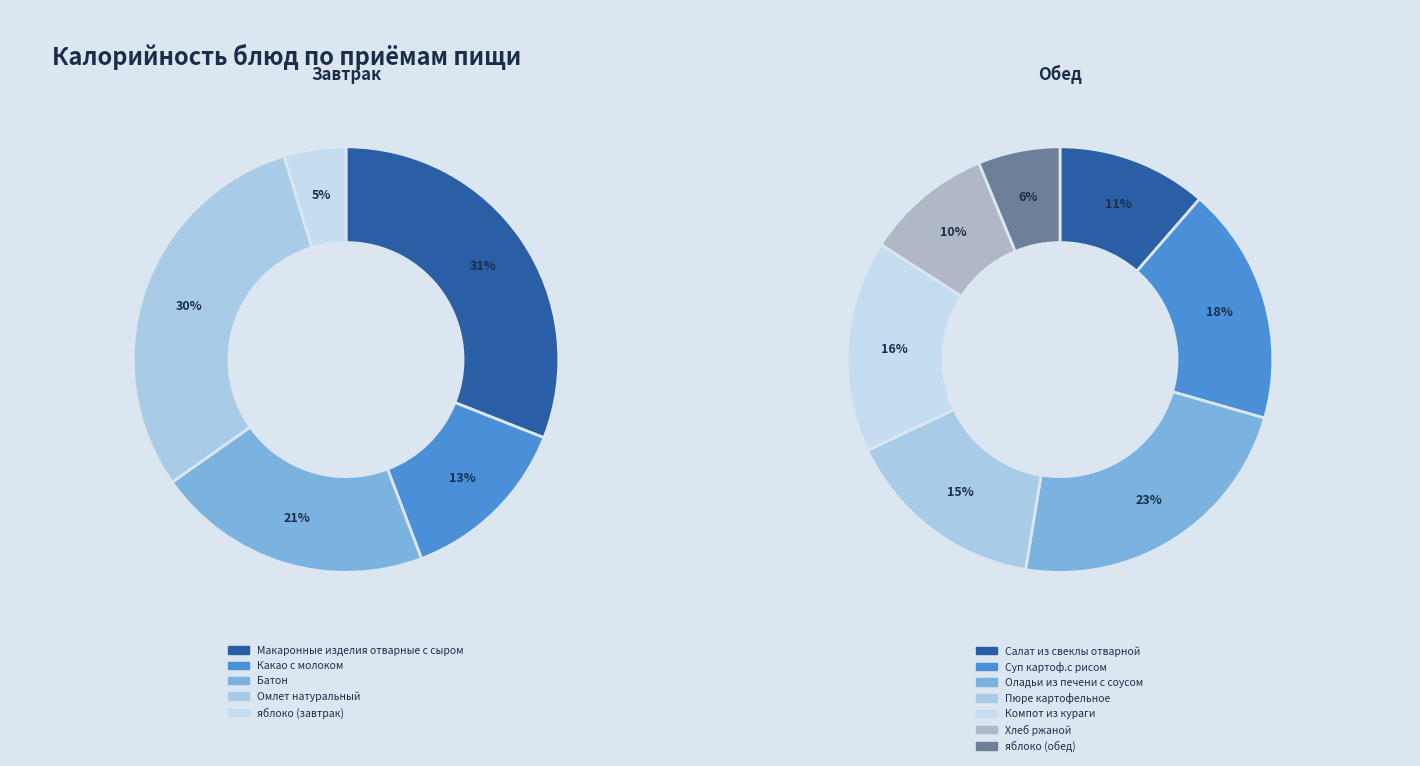

Combined, do Пюре картофельное and Оладьи из печени с соусом account for over 50%?

No